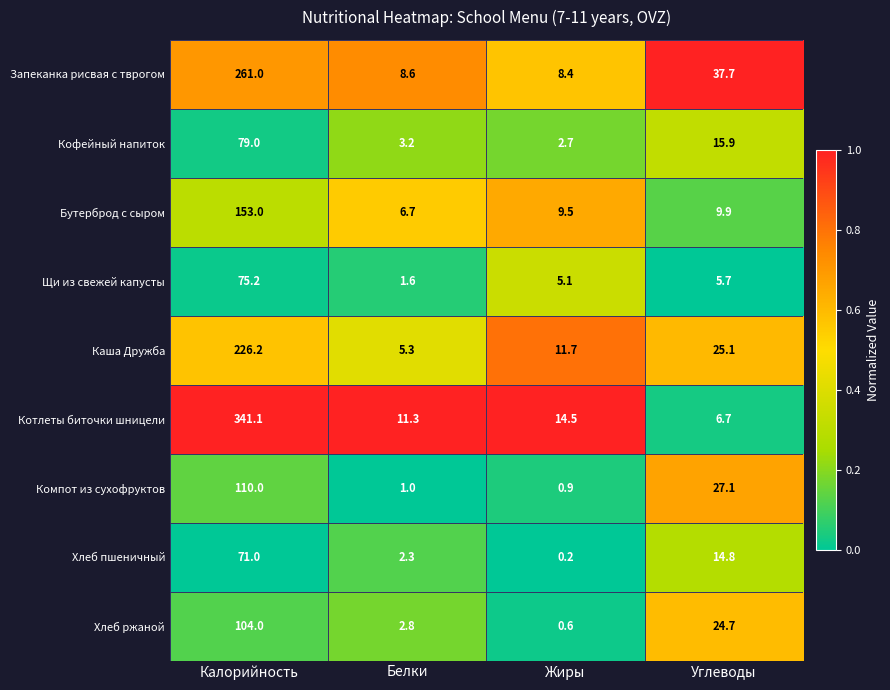

Rank the categories by Запеканка рисвая с тврогом value from highest to lowest.

Калорийность, Углеводы, Белки, Жиры